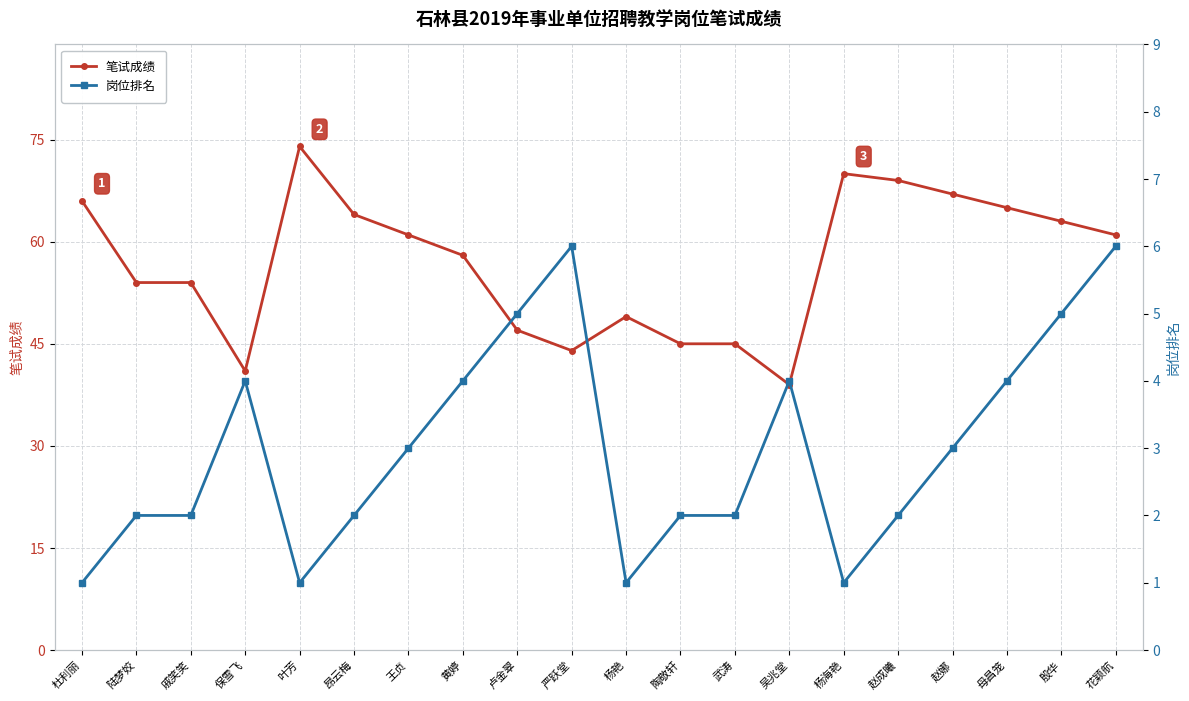

Where is the first local minimum for 笔试成绩?

保雪飞